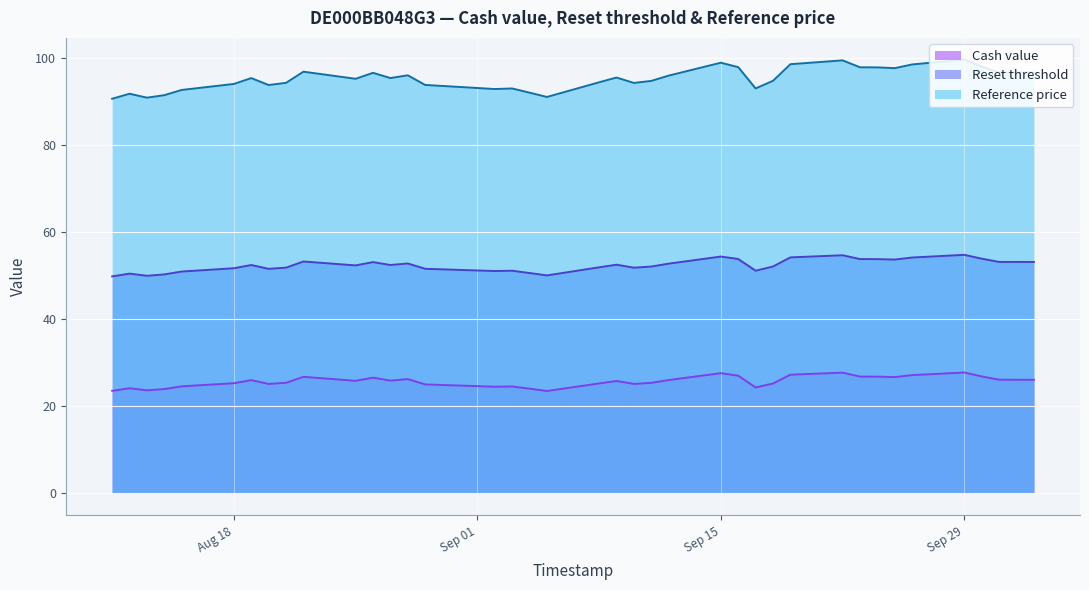

Where is Reference price nearest to the value 95?

2025-08-25